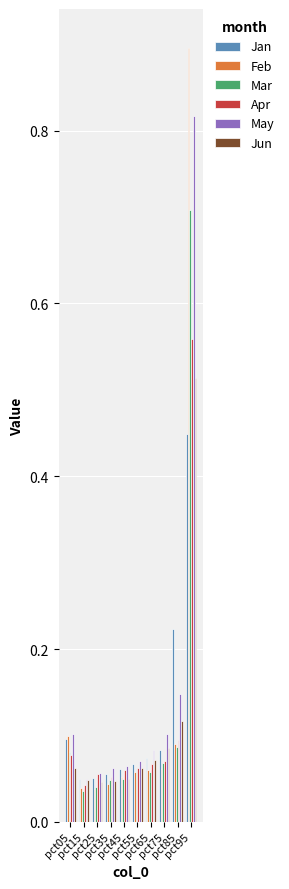

Is it true that Jan equals 0.1 at pct25?

True